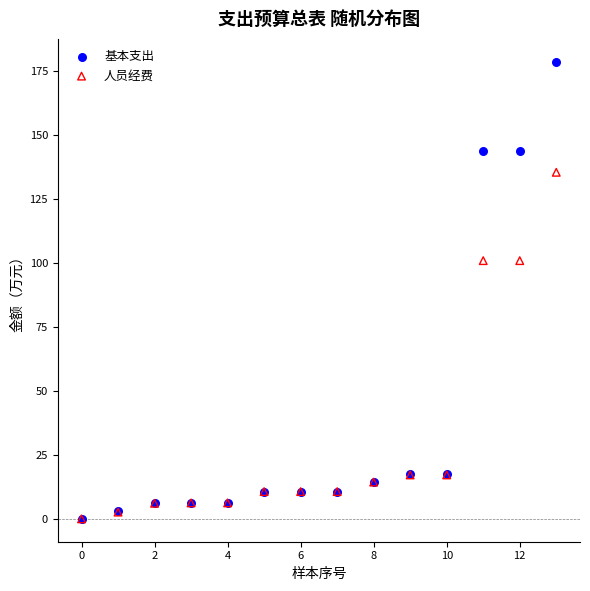

Which series contains the highest Y value?

基本支出